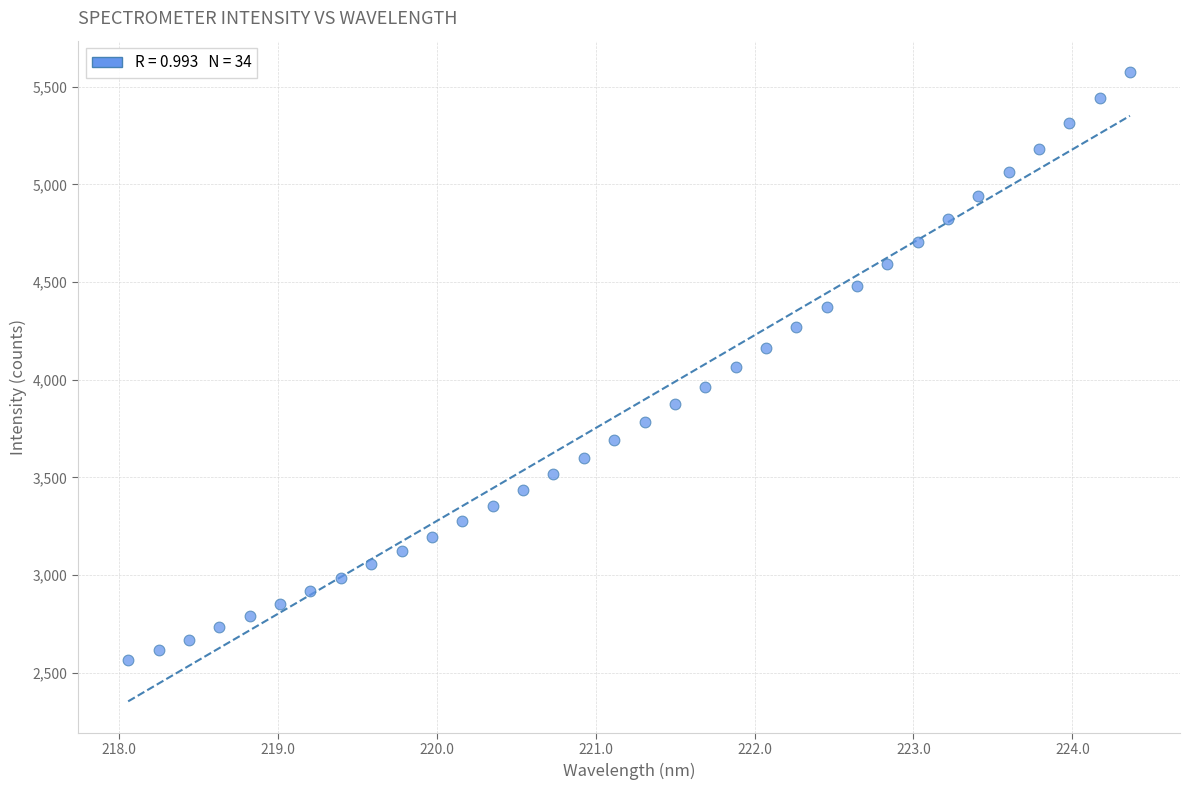

What is the range of X values (max minus min)?

6.3